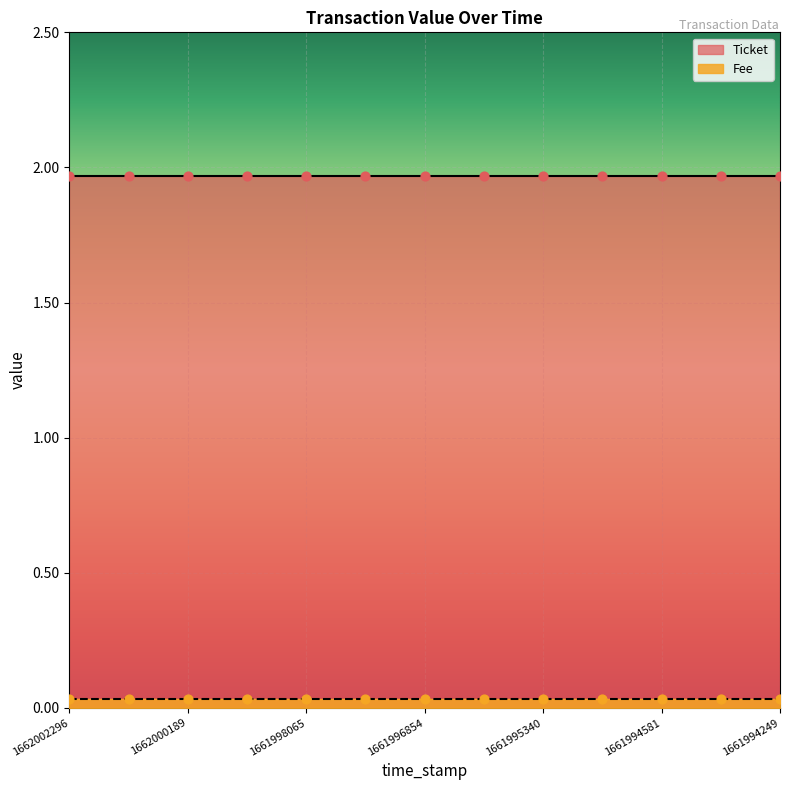

Which series contains the highest Y value?

Ticket